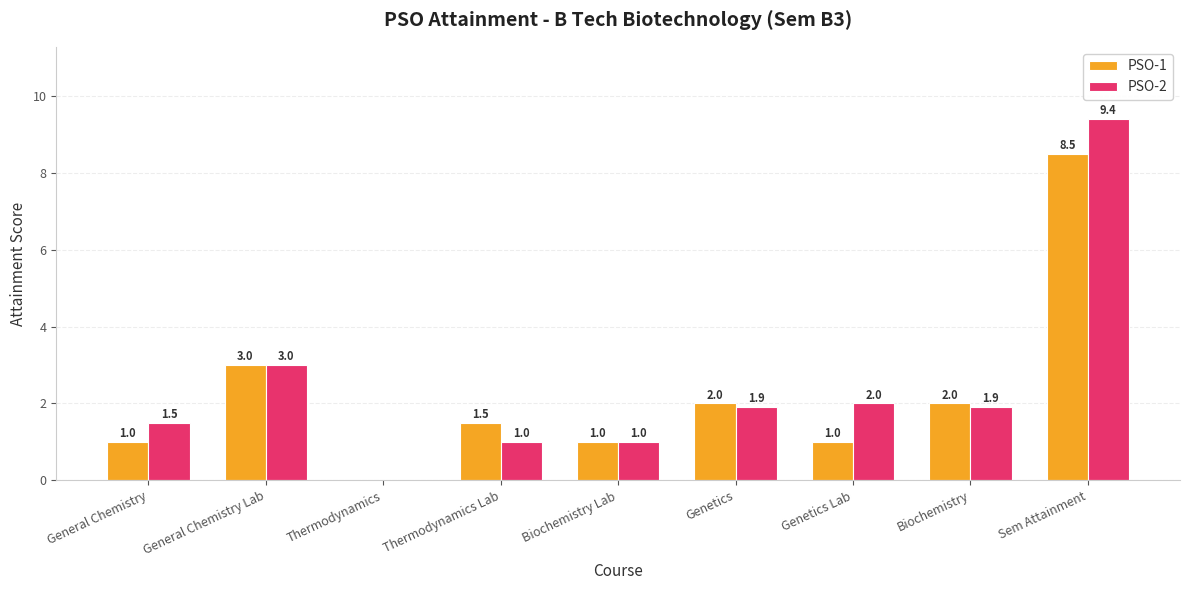

Reading left to right, extract all data points from this chart.

PSO-1: 1.0	3.0	0.0	1.5	1.0	2.0	1.0	2.0	8.5
PSO-2: 1.5	3.0	0.0	1.0	1.0	1.9	2.0	1.9	9.4